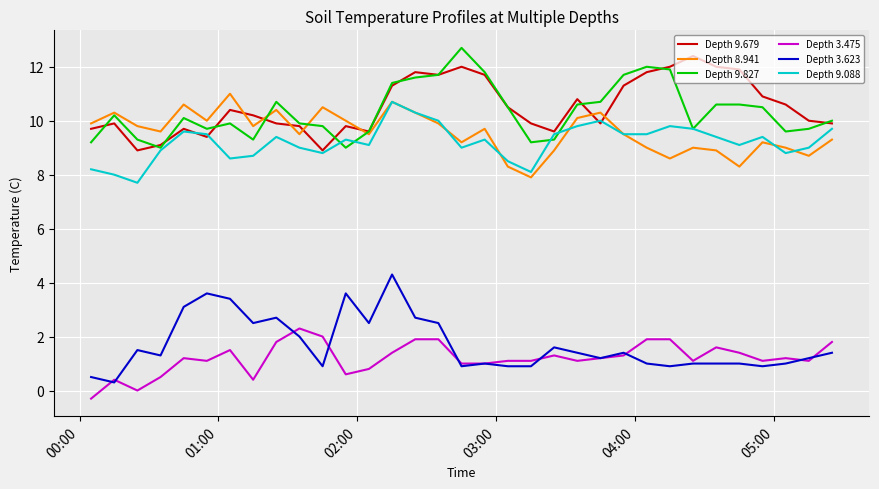

What is the highest value of the Depth 9.088 series?

10.7